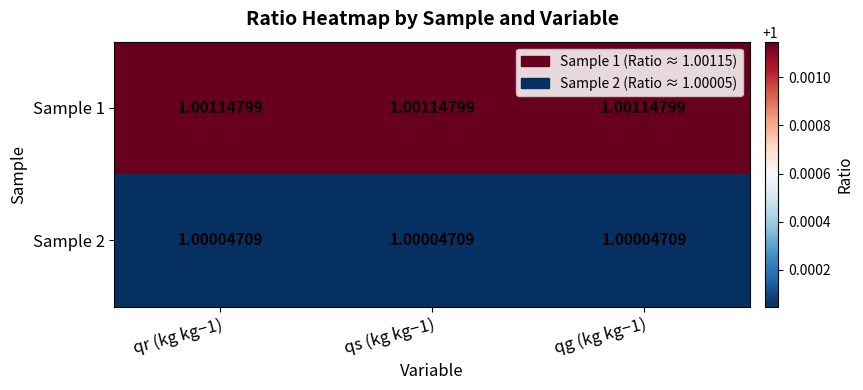

Is the value of Sample 2 at qg (kg kg−1) greater than the value of Sample 1 at qr (kg kg−1)?

No